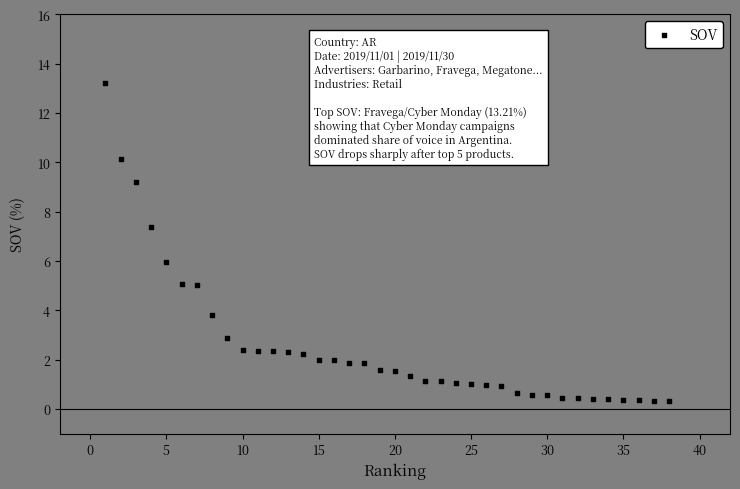

What is the range of Y values (max minus min)?

12.9